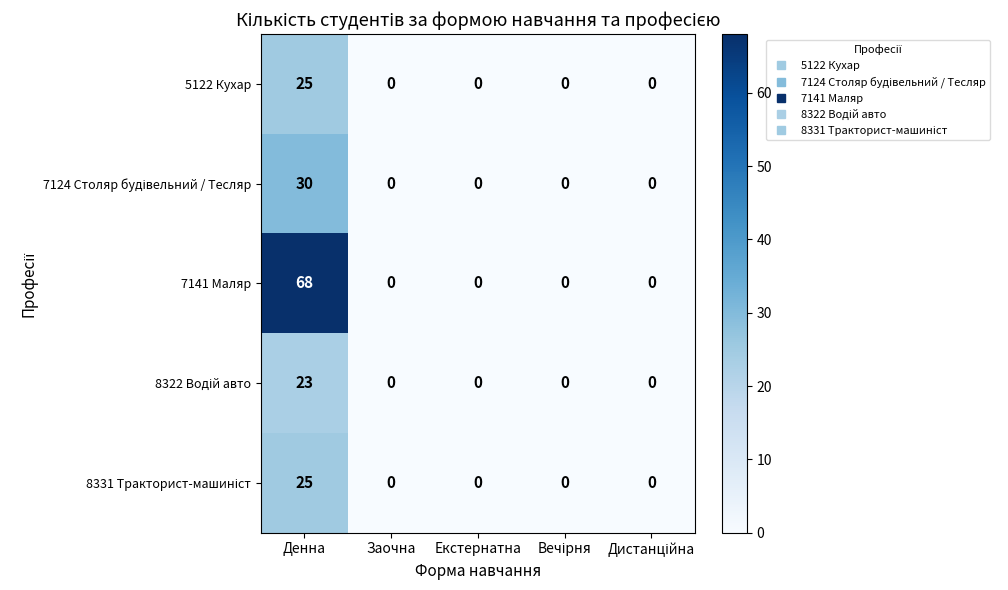

What is the sum of all 7141 Маляр values?

68